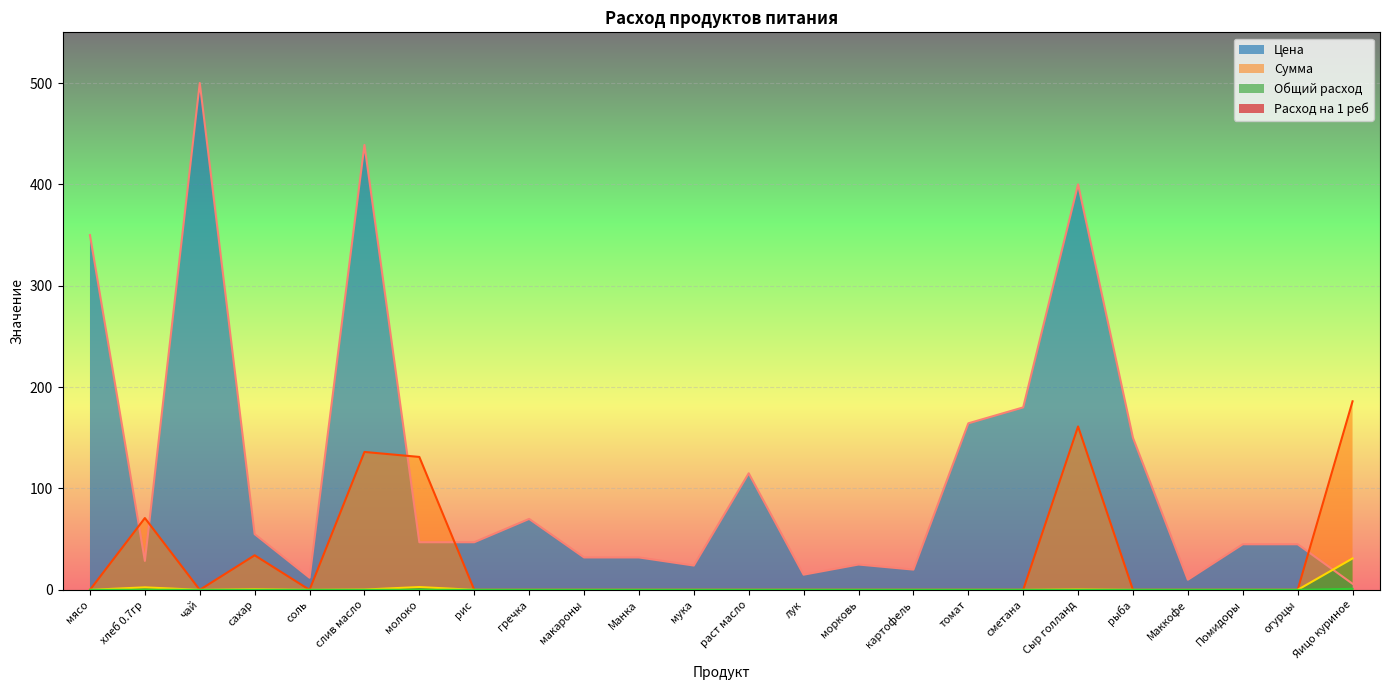

Where is the first local maximum for Сумма?

хлеб 0.7гр